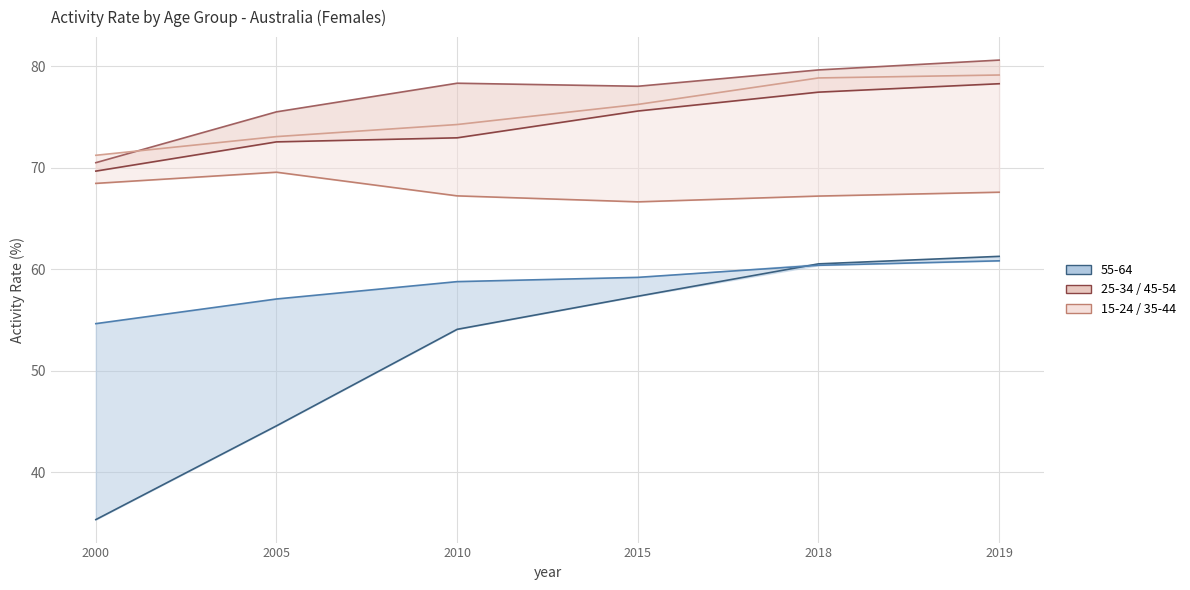

List the labels in order of value, smallest first.

2000, 2005, 2010, 2015, 2018, 2019